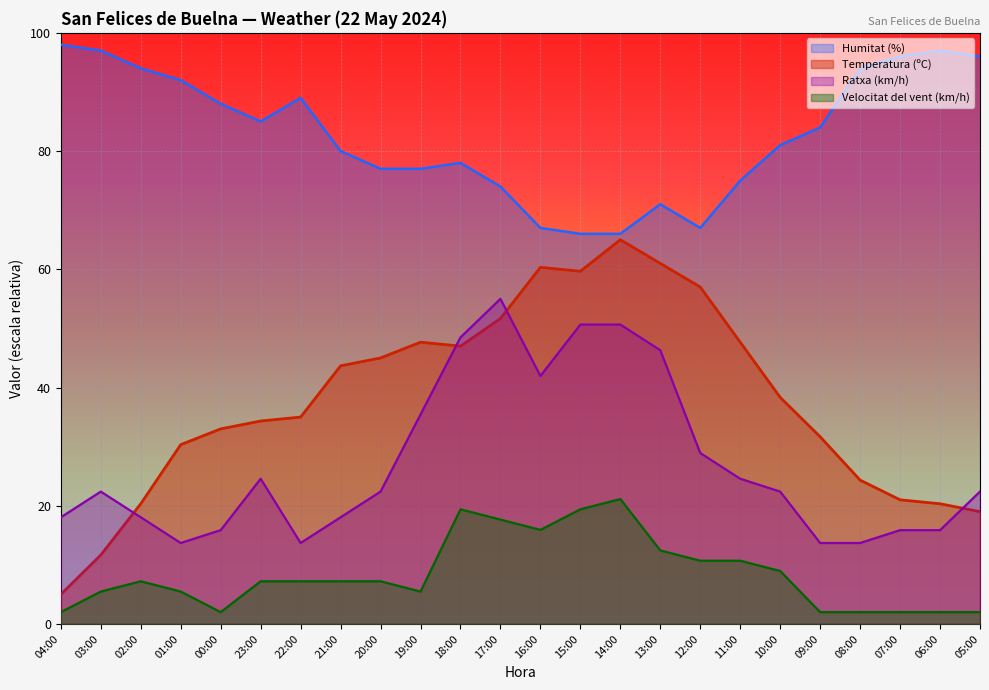

What is the greatest value displayed?

98.0